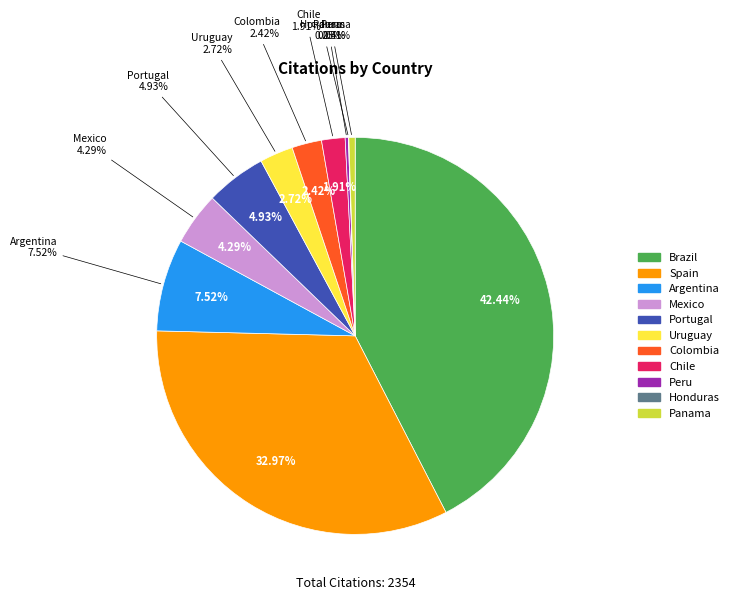

Does any single category account for the majority?

No